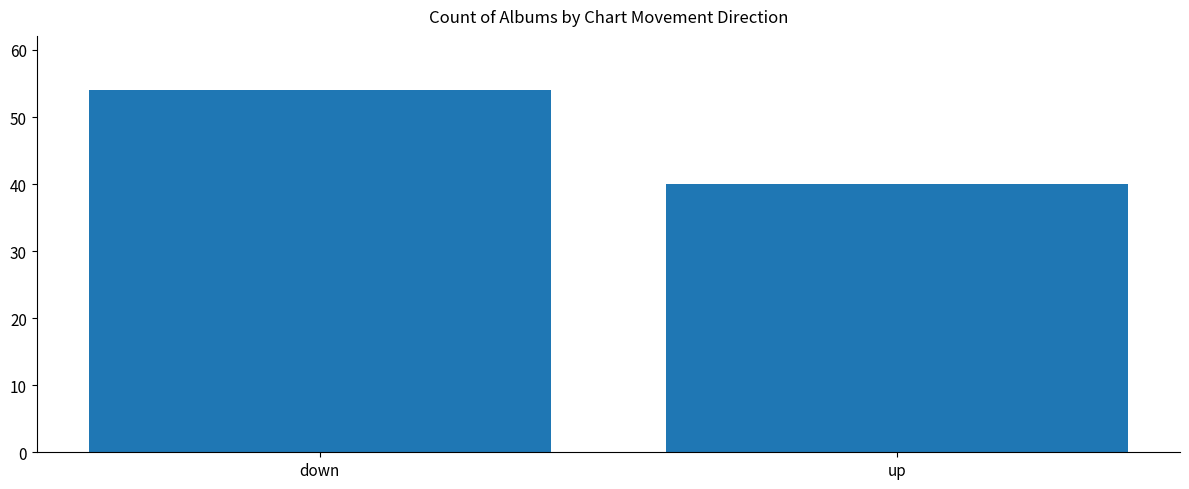

What is the sum of all values?

94